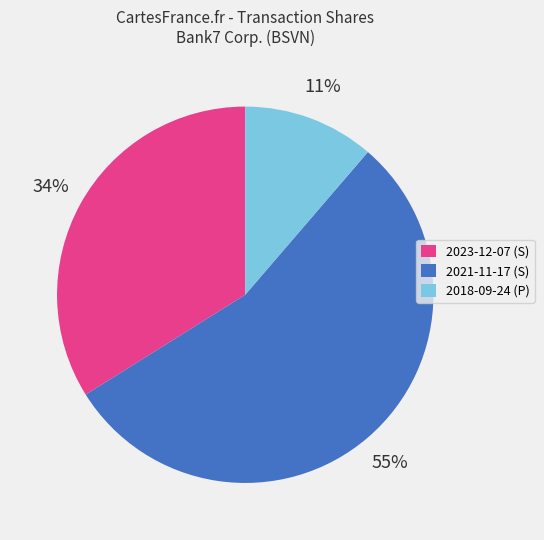

To the nearest percent, what is the average slice percentage?

33%